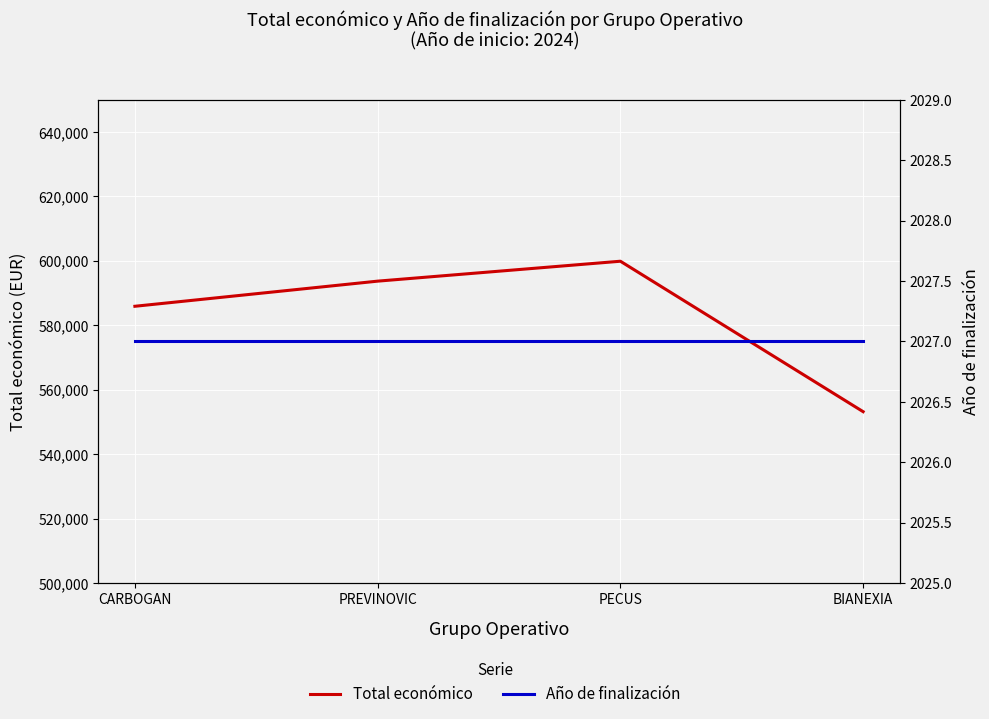

True or false: Año de finalización and Total económico cross at least once.

False